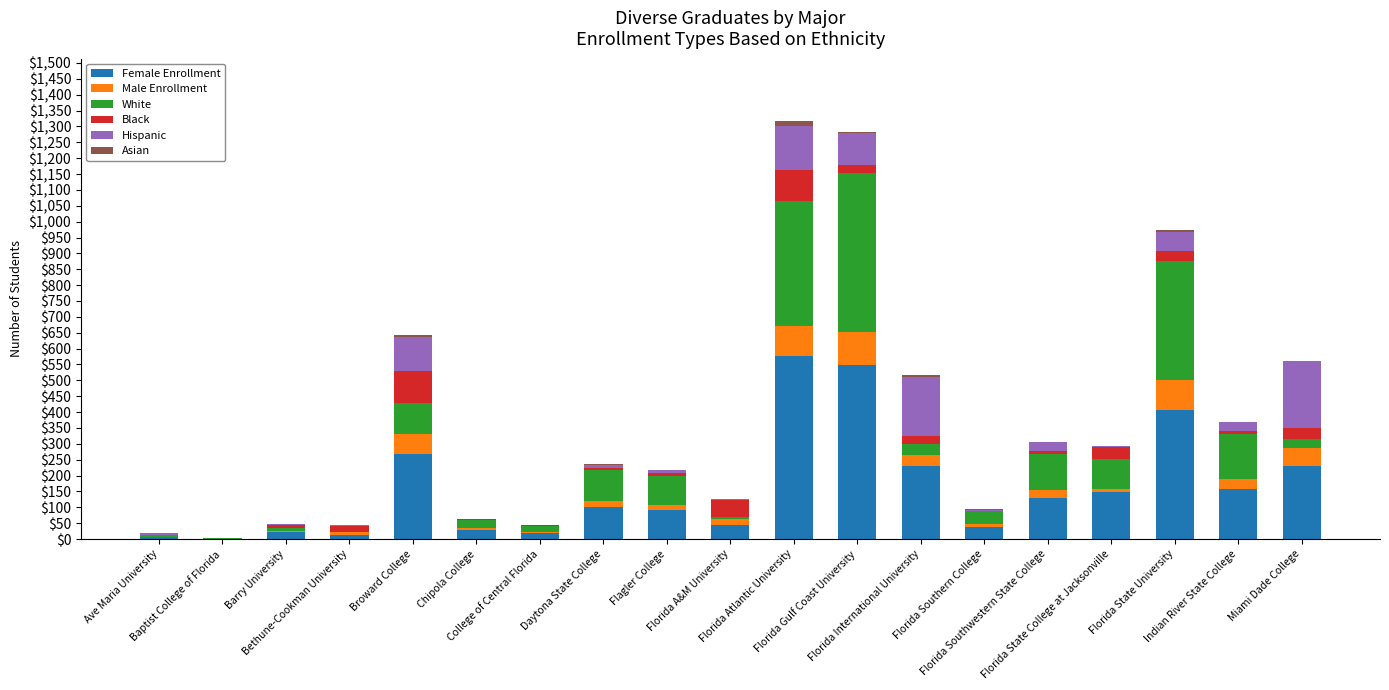

Which series has the largest range (max minus min)?

Female Enrollment